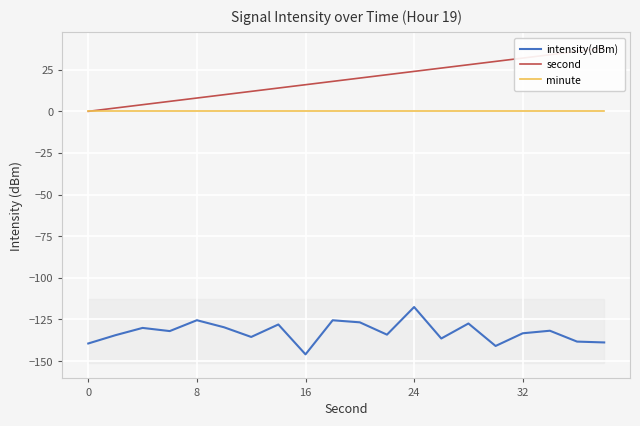

Which series has the largest total across all categories?

second